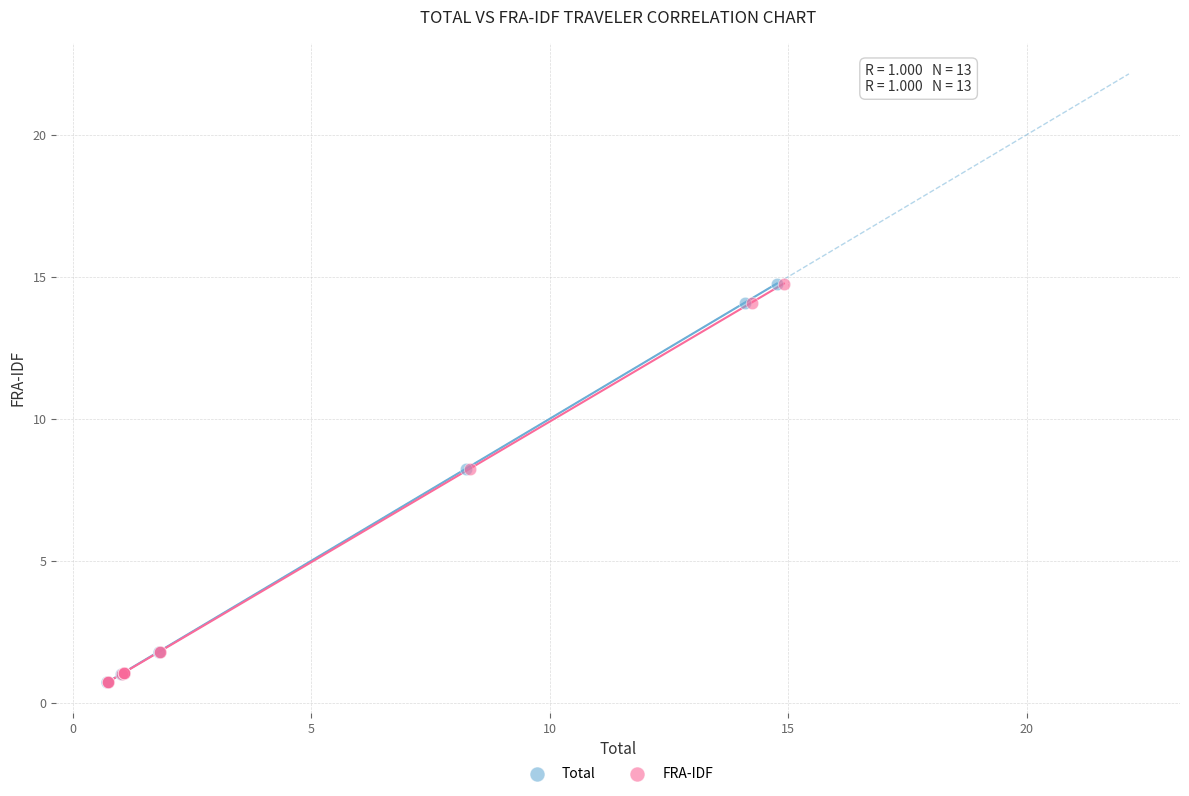

What are all the series names shown in the legend?

Total, FRA-IDF